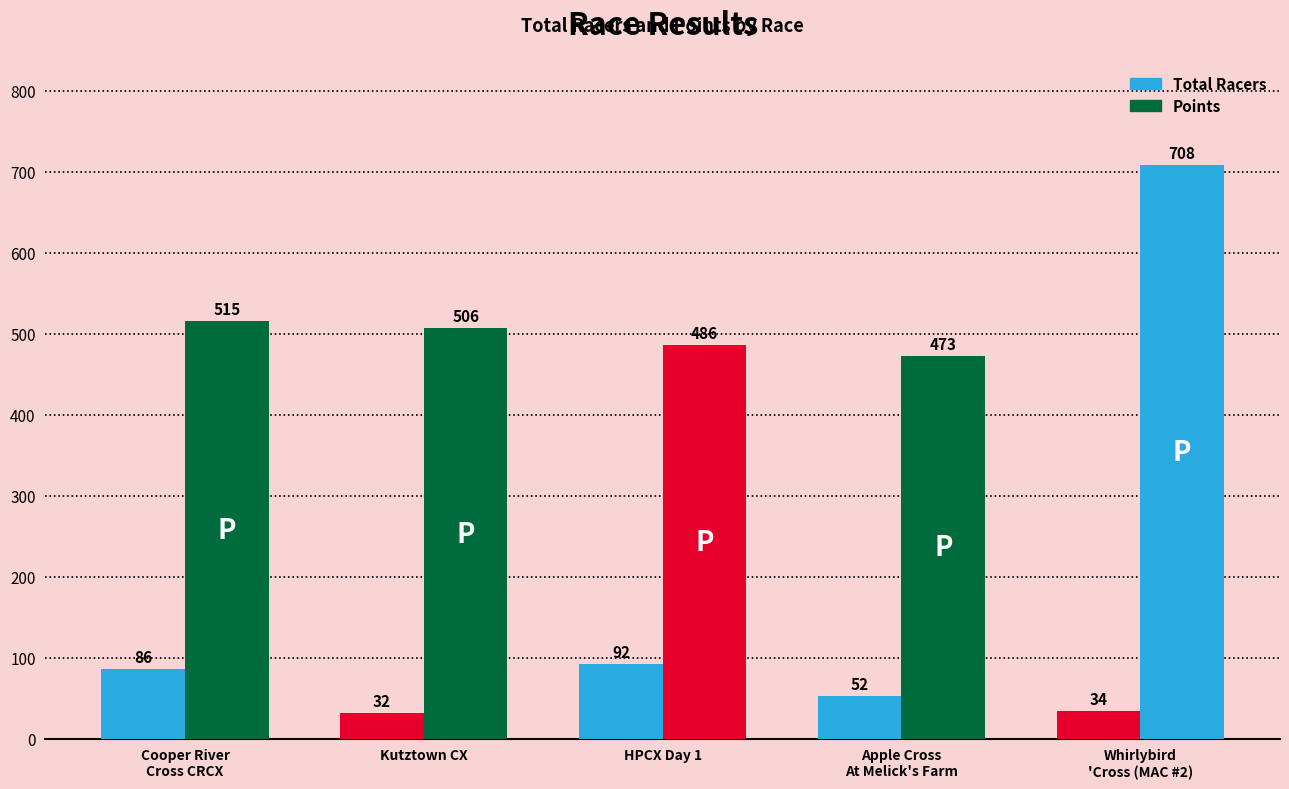

Reading left to right, list all the values displayed in this chart.

Total Racers: Cooper River
Cross CRCX=86.0	Kutztown CX=32.0	HPCX Day 1=92.0	Apple Cross
At Melick's Farm=52.0	Whirlybird
'Cross (MAC #2)=34.0
Points: Cooper River
Cross CRCX=515.4	Kutztown CX=506.4	HPCX Day 1=486.1	Apple Cross
At Melick's Farm=472.8	Whirlybird
'Cross (MAC #2)=708.2